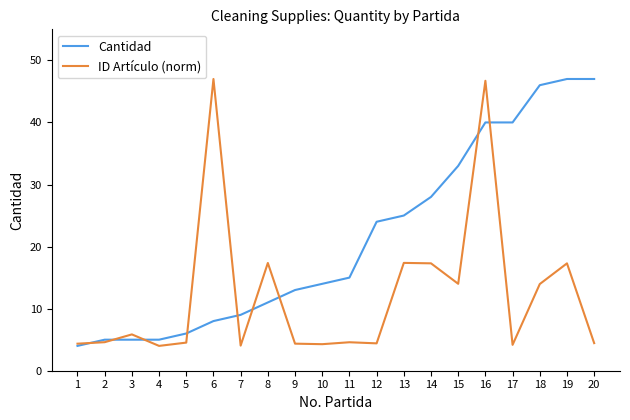

What is the sum of the Cantidad values at 20 and 2?

52.0